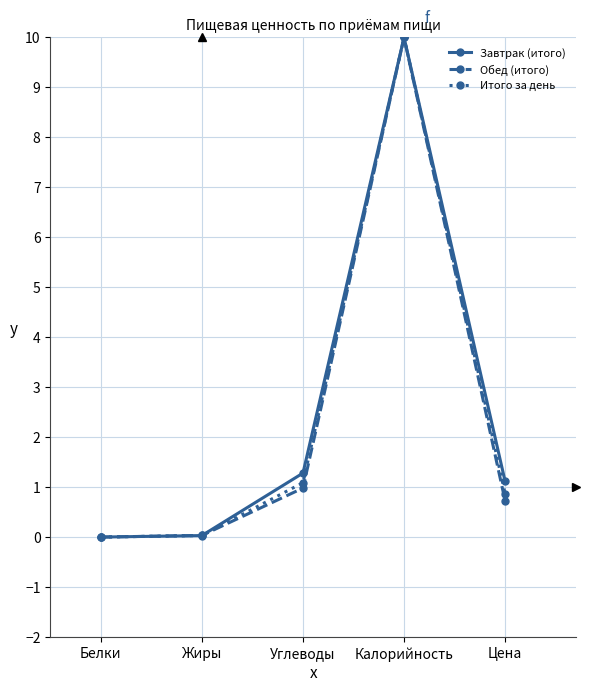

Is the value of Итого за день at Белки greater than the value of Завтрак (итого) at Цена?

No